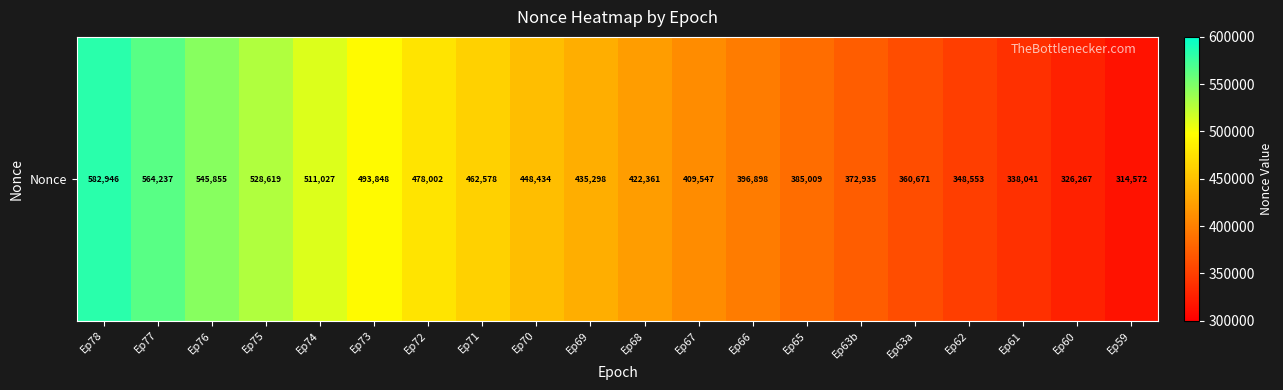

Rank the categories by value from lowest to highest.

Ep59, Ep60, Ep61, Ep62, Ep63a, Ep63b, Ep65, Ep66, Ep67, Ep68, Ep69, Ep70, Ep71, Ep72, Ep73, Ep74, Ep75, Ep76, Ep77, Ep78